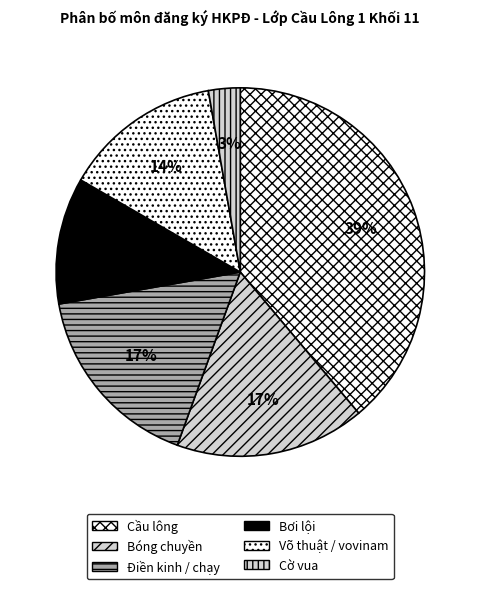

What percentage is the Cờ vua slice, to the nearest percent?

3%